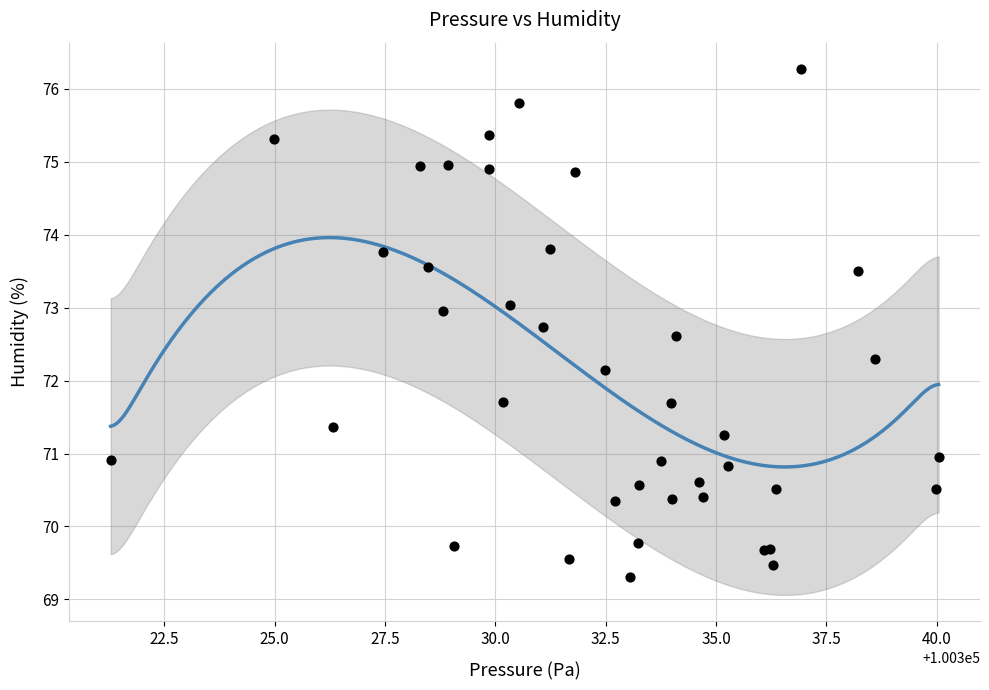

What Y value in the scatter plot is closest to 72?

72.2